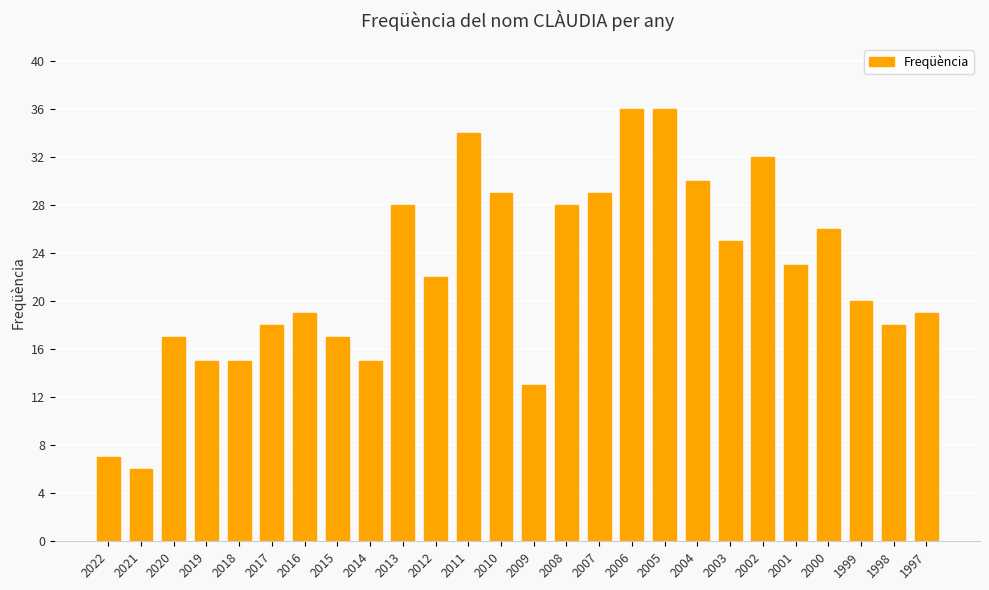

What is the maximum value shown in the chart?

36